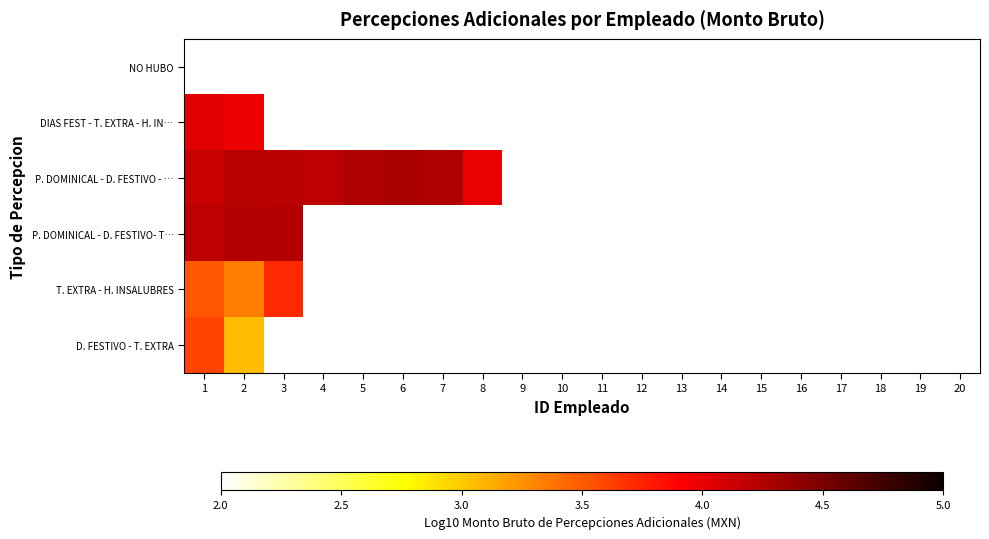

How many categories are shown in the chart?

20